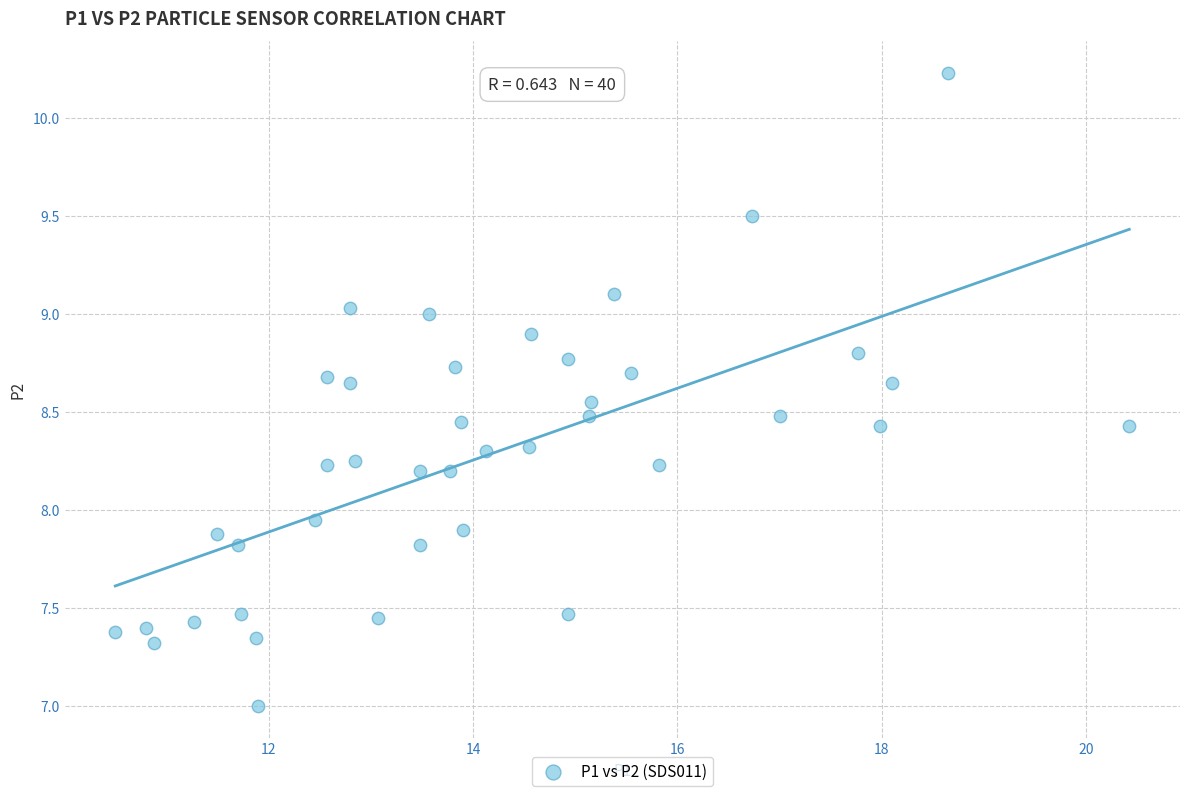

What is the range of X values (max minus min)?

9.9